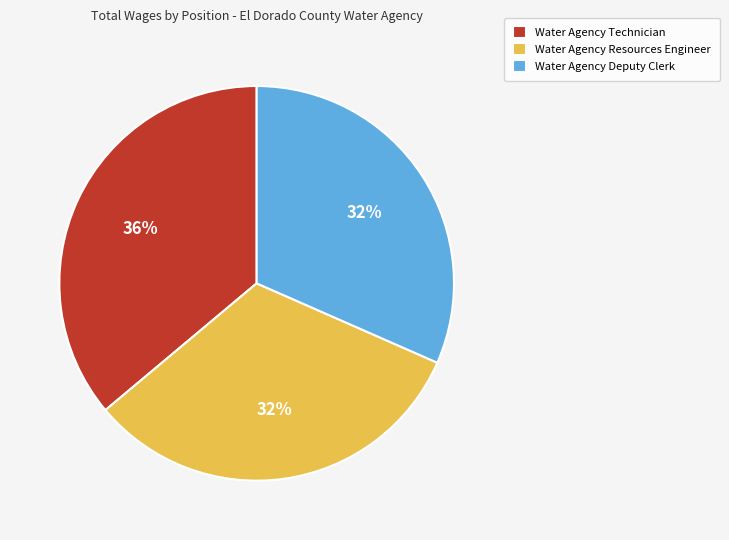

The Water Agency Resources Engineer slice represents 22% of the pie. True or false?

False